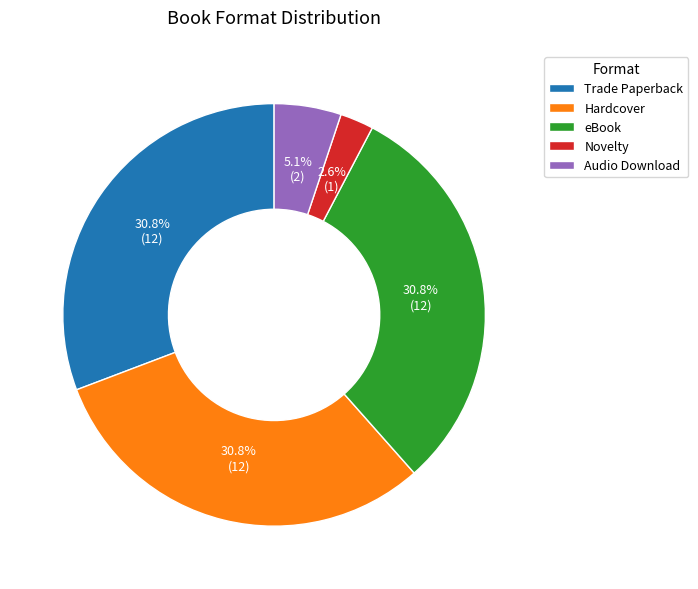

Which slice is the smallest?

Novelty